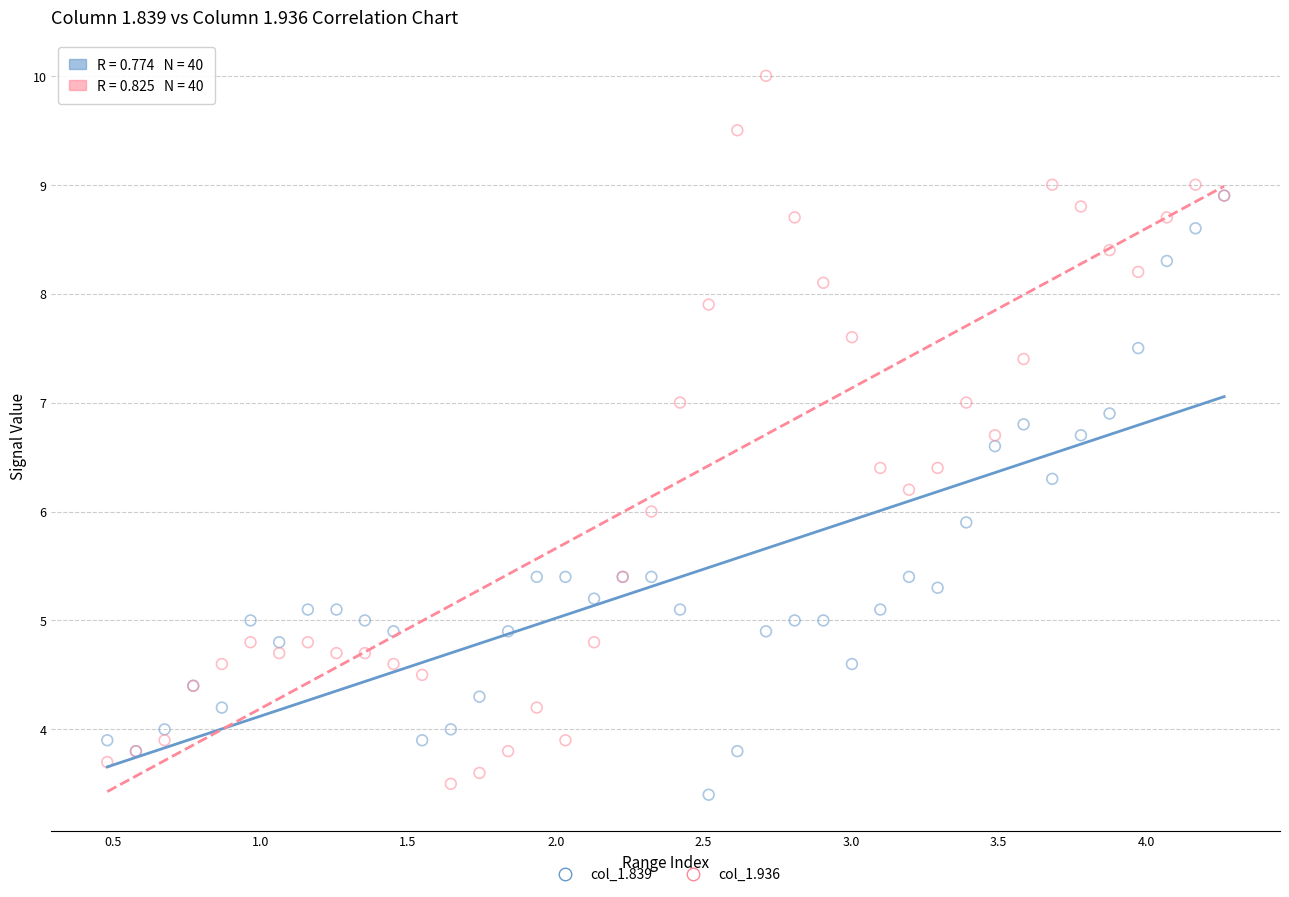

What are all the series names shown in the legend?

col_1.839, col_1.936